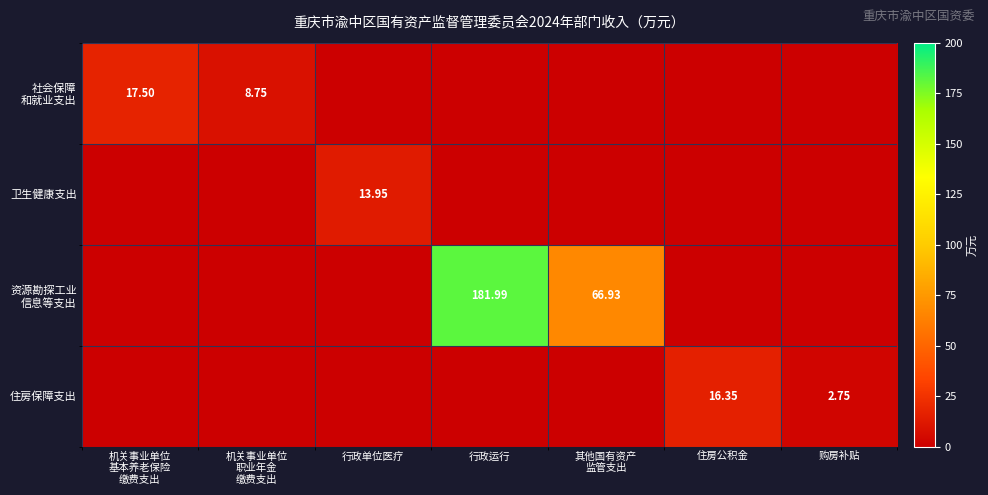

List the labels in order of 卫生健康支出 value, largest first.

行政单位医疗, 机关事业单位 基本养老保险 缴费支出, 机关事业单位 职业年金 缴费支出, 行政运行, 其他国有资产 监管支出, 住房公积金, 购房补贴